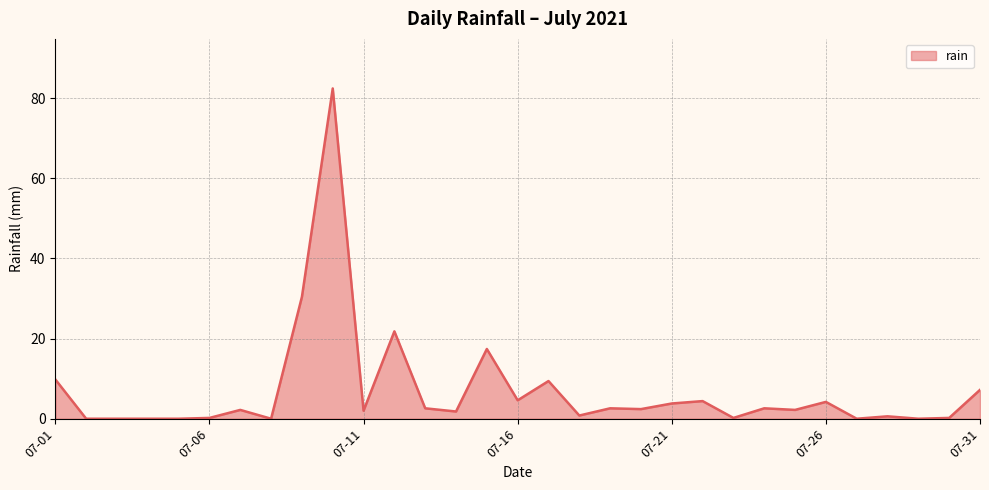

What is the difference between the maximum and minimum values?

82.4